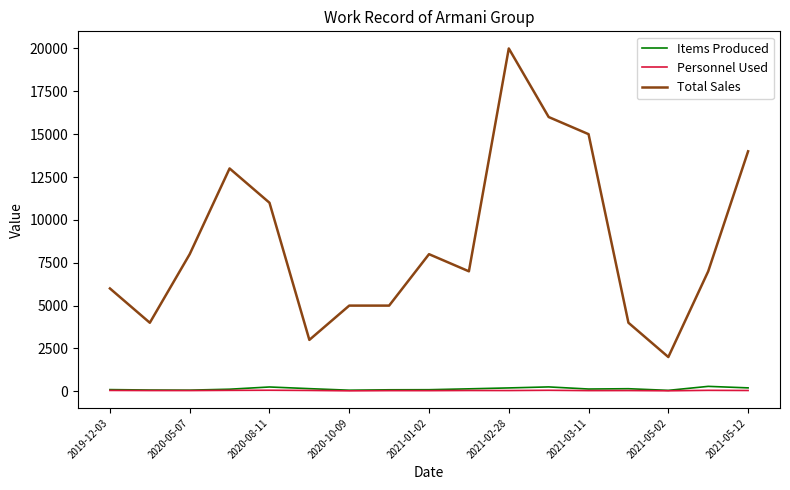

What is the maximum value for Total Sales?

20000